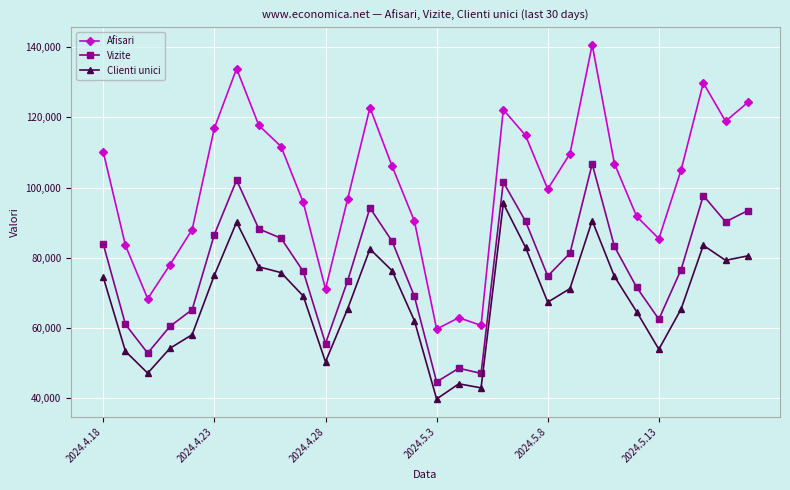

Which series has the largest range (max minus min)?

Afisari